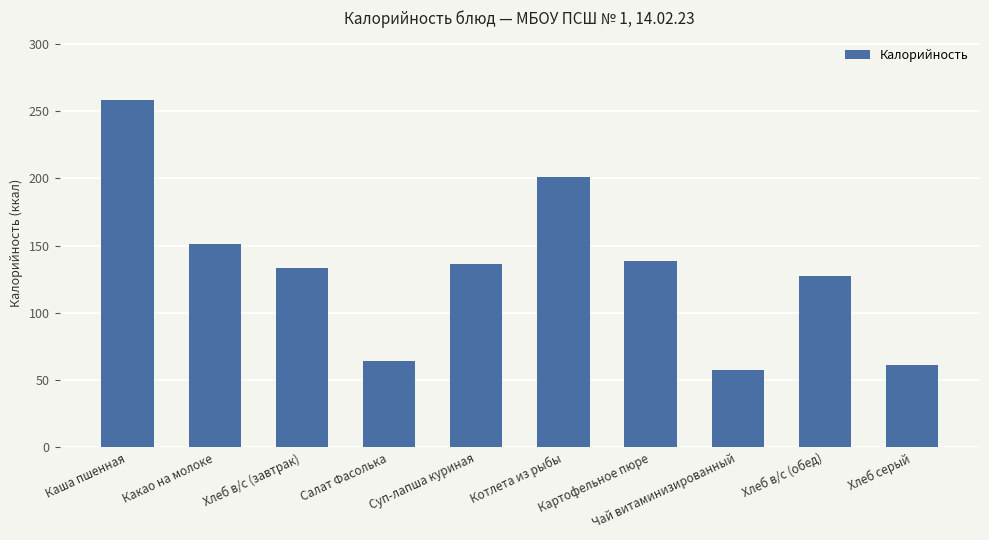

The chart shows a value of 80.6 at Хлеб в/с (завтрак). True or false?

False